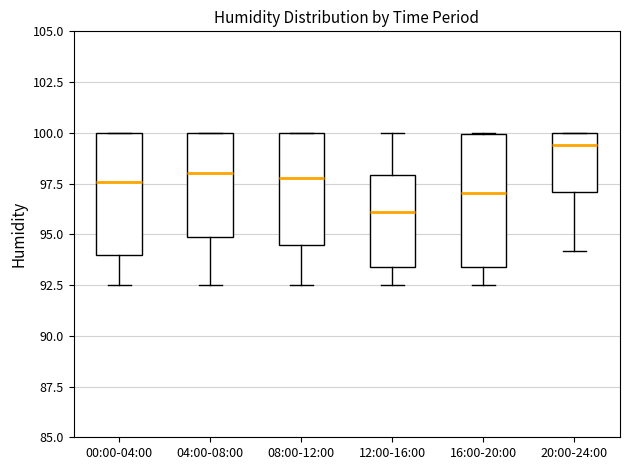

Reading left to right, transcribe this box plot: for each box, give where its median line is, the range the box spans, and where its two whiskers end, as read against the y-axis. The values are not printed on the chart, so give them approximately, as read against the axis.

00:00-04:00: median 97.5, box 94.0 to 100.0, whiskers 92.5 to 100.0
04:00-08:00: median 98.0, box 95.0 to 100.0, whiskers 92.5 to 100.0
08:00-12:00: median 98.0, box 94.5 to 100.0, whiskers 92.5 to 100.0
12:00-16:00: median 96.0, box 93.5 to 98.0, whiskers 92.5 to 100.0
16:00-20:00: median 97.0, box 93.5 to 100.0, whiskers 92.5 to 100.0
20:00-24:00: median 99.5, box 97.0 to 100.0, whiskers 94.0 to 100.0